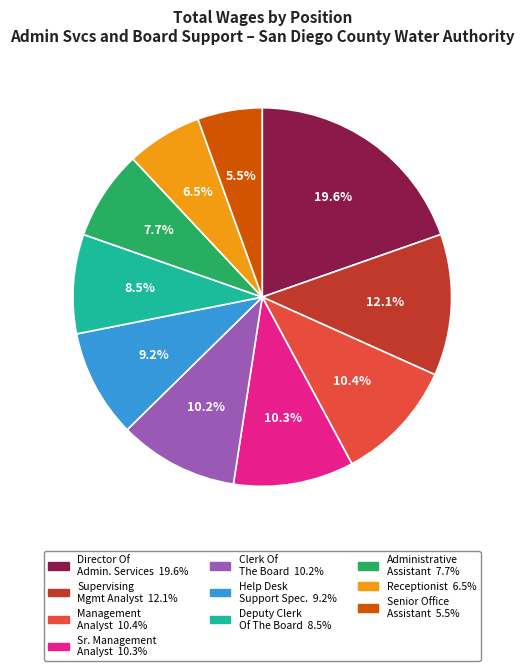

To the nearest percent, what is the difference between the largest and smallest slice percentages?

14%